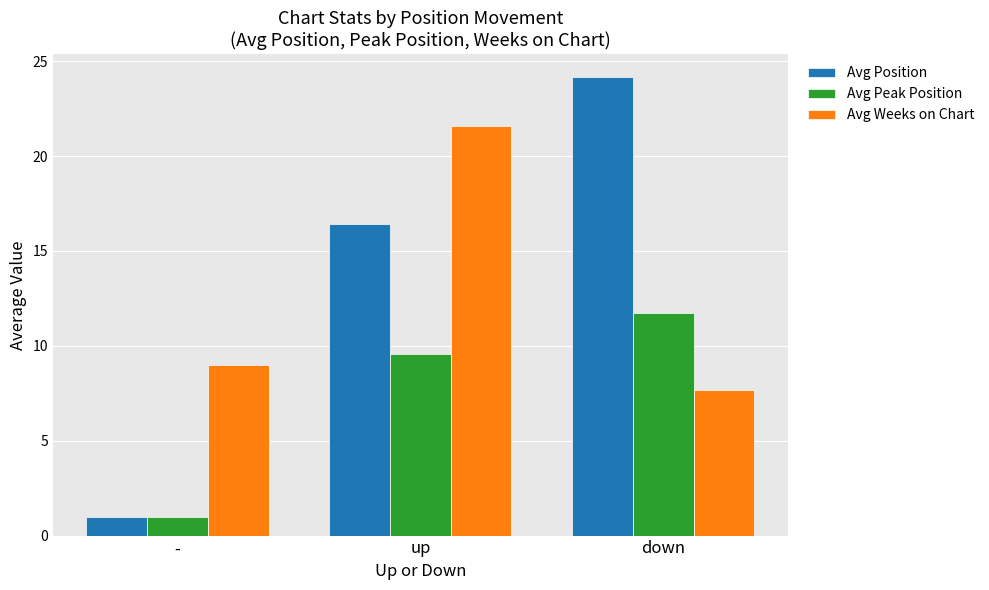

How many distinct data groups are displayed?

3